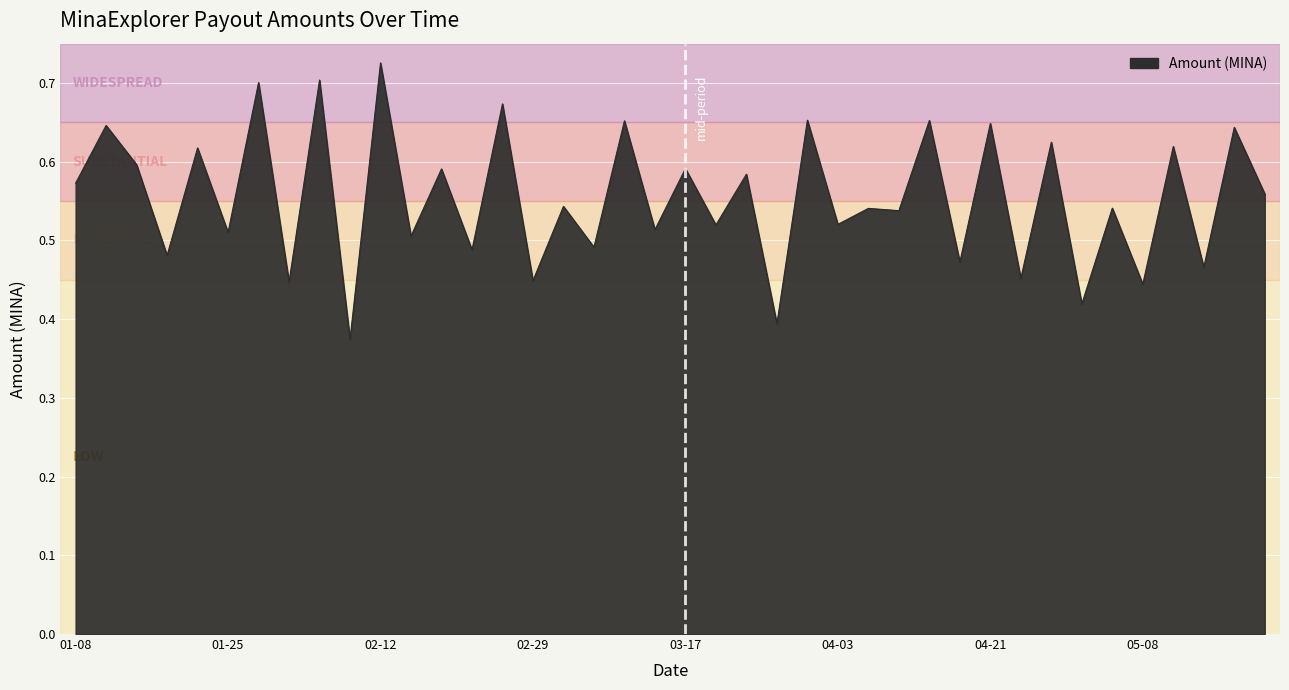

Does the chart have visible grid lines?

Yes